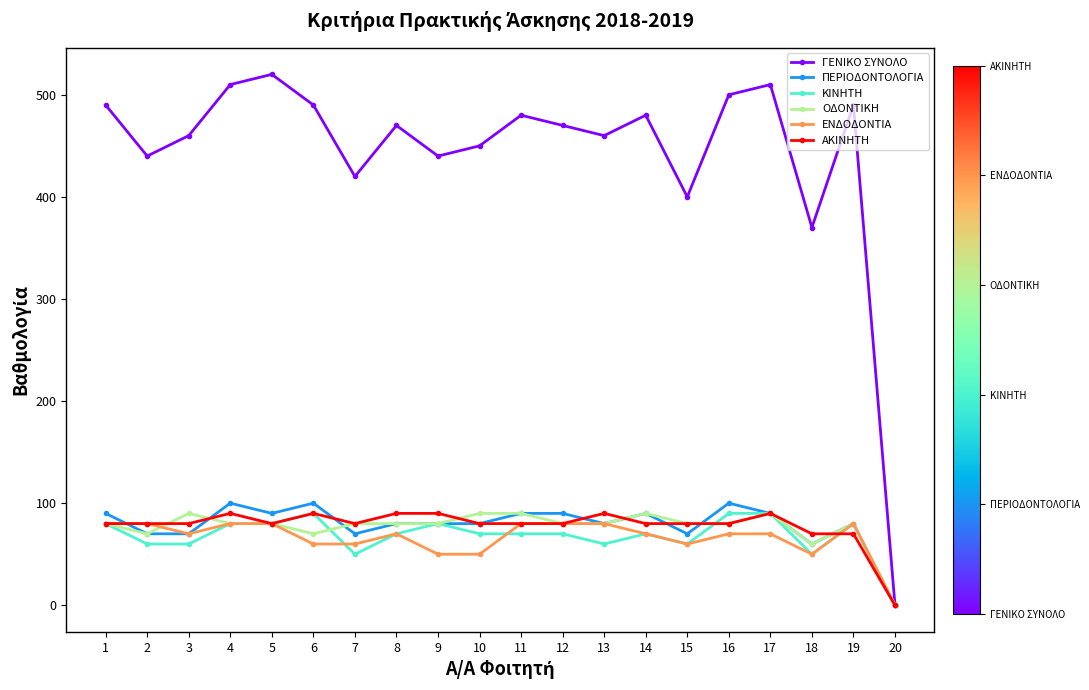

Reading left to right, list all the values displayed in this chart.

ΓΕΝΙΚΟ ΣΥΝΟΛΟ: 1=490	2=440	3=460	4=510	5=520	6=490	7=420	8=470	9=440	10=450	11=480	12=470	13=460	14=480	15=400	16=500	17=510	18=370	19=490	20=0
ΠΕΡΙΟΔΟΝΤΟΛΟΓΙΑ: 1=90	2=70	3=70	4=100	5=90	6=100	7=70	8=80	9=80	10=80	11=90	12=90	13=80	14=90	15=70	16=100	17=90	18=60	19=80	20=0
ΚΙΝΗΤΗ: 1=80	2=60	3=60	4=80	5=80	6=90	7=50	8=70	9=80	10=70	11=70	12=70	13=60	14=70	15=60	16=90	17=90	18=50	19=80	20=0
ΟΔΟΝΤΙΚΗ: 1=80	2=70	3=90	4=80	5=80	6=70	7=80	8=80	9=80	10=90	11=90	12=80	13=80	14=90	15=80	16=80	17=90	18=60	19=80	20=0
ΕΝΔΟΔΟΝΤΙΑ: 1=80	2=80	3=70	4=80	5=80	6=60	7=60	8=70	9=50	10=50	11=80	12=80	13=80	14=70	15=60	16=70	17=70	18=50	19=80	20=0
ΑΚΙΝΗΤΗ: 1=80	2=80	3=80	4=90	5=80	6=90	7=80	8=90	9=90	10=80	11=80	12=80	13=90	14=80	15=80	16=80	17=90	18=70	19=70	20=0